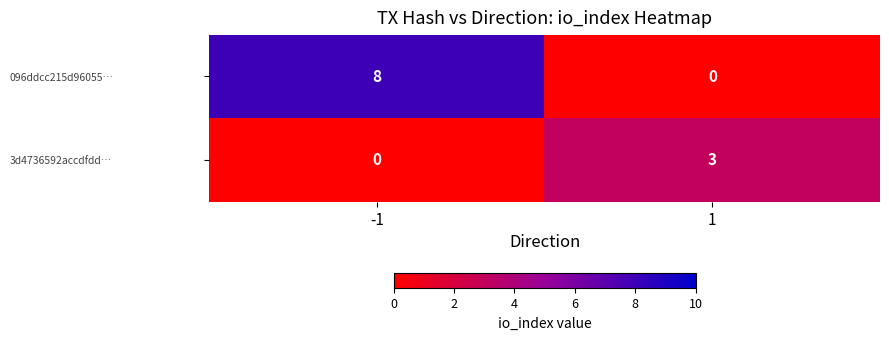

Read the 096ddcc215d96055… value at -1.

8